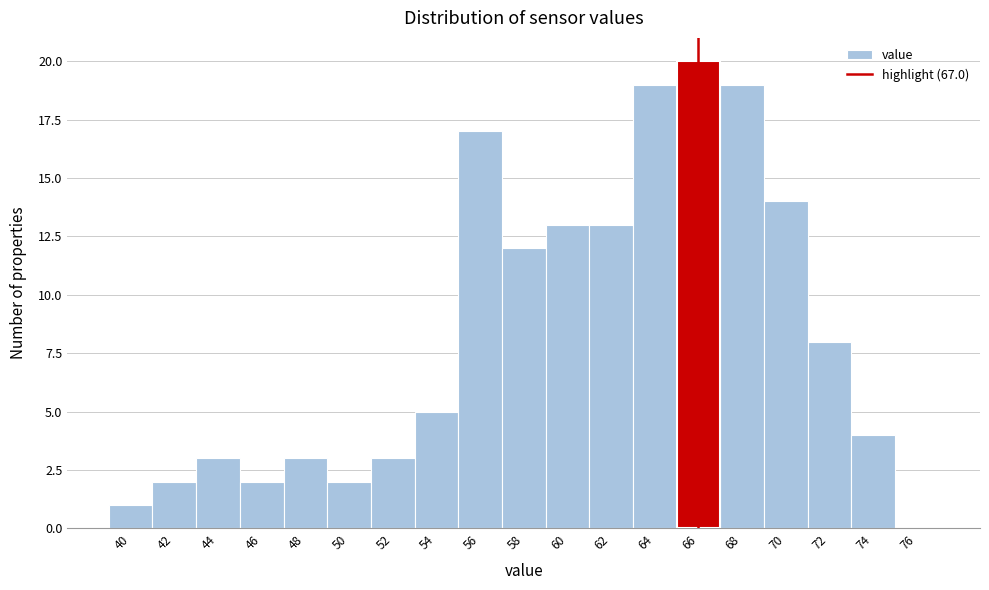

Reading left to right, transcribe all the data shown in this chart.

40=1	42=2	44=3	46=2	48=3	50=2	52=3	54=5	56=17	58=12	60=13	62=13	64=19	66=20	68=19	70=14	72=8	74=4	76=0